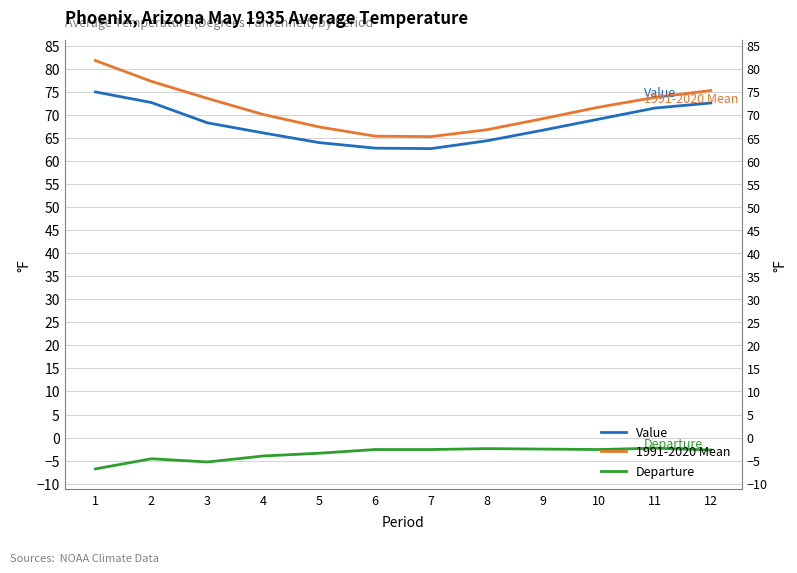

The 1991-2020 Mean series shows 73.8 at 11. True or false?

True